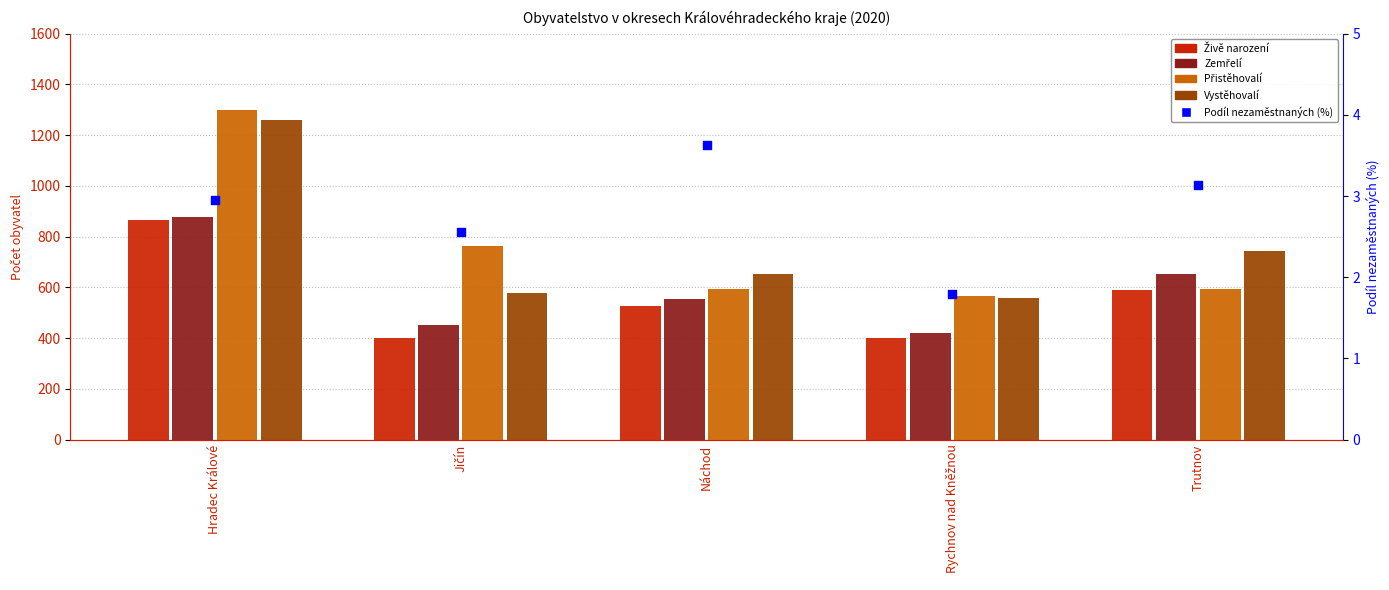

What are all the series names shown in the legend?

Živě narození, Zemřelí, Přistěhovalí, Vystěhovalí, Podíl nezaměstnaných (%)